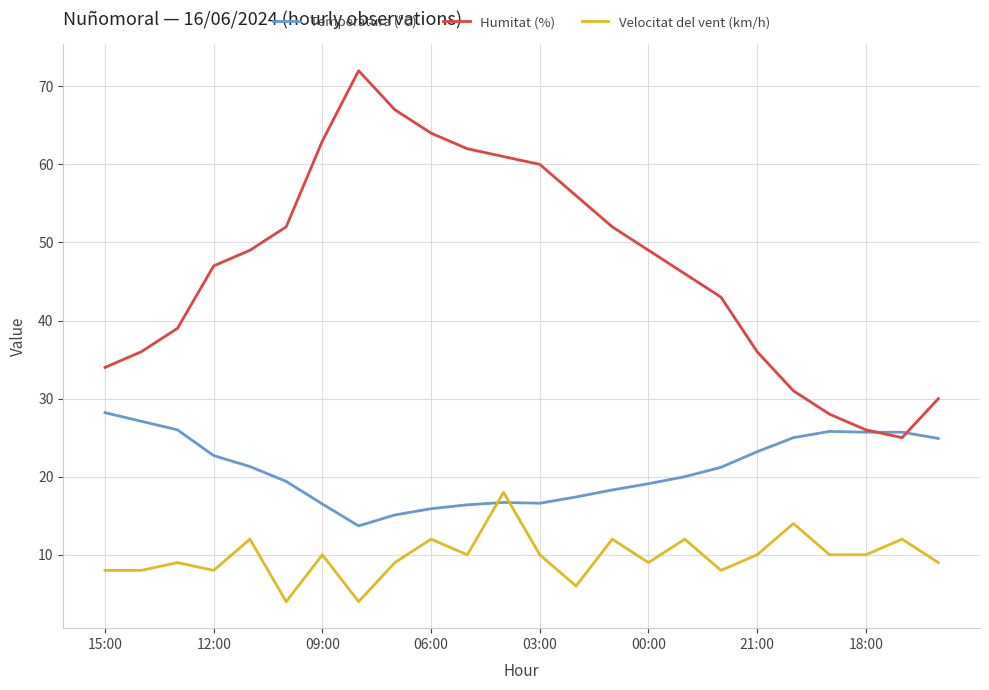

Which series has the largest total across all categories?

Humitat (%)